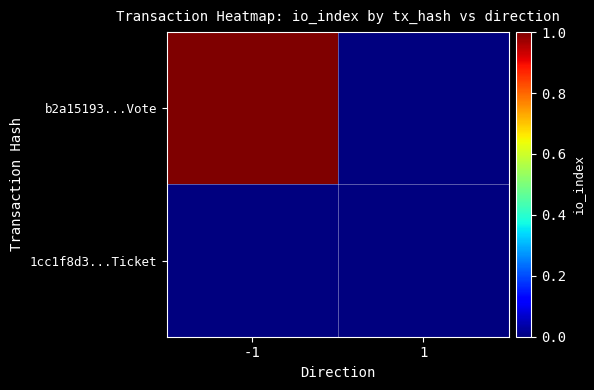

Rank the series by their maximum value, from highest to lowest.

b2a15193...Vote, 1cc1f8d3...Ticket